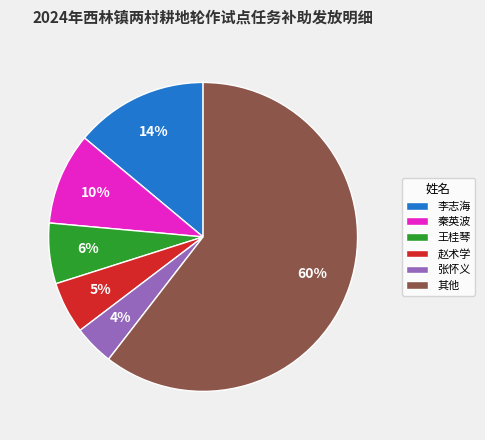

To the nearest percent, what is the combined percentage of 张怀义 and 秦英波?

14%